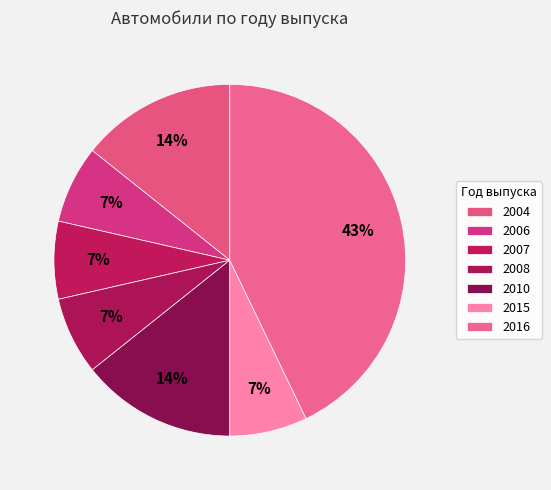

Is it true that 2008 is 1% of the pie?

False